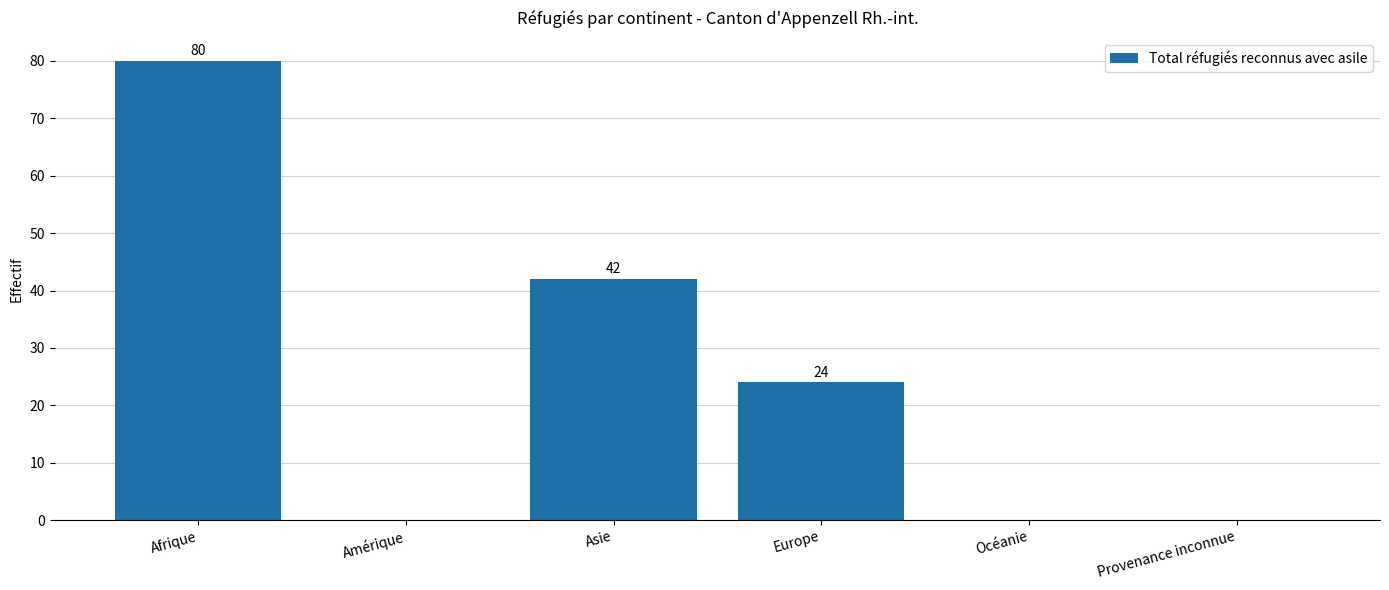

Which label corresponds to the largest value in the chart?

Afrique